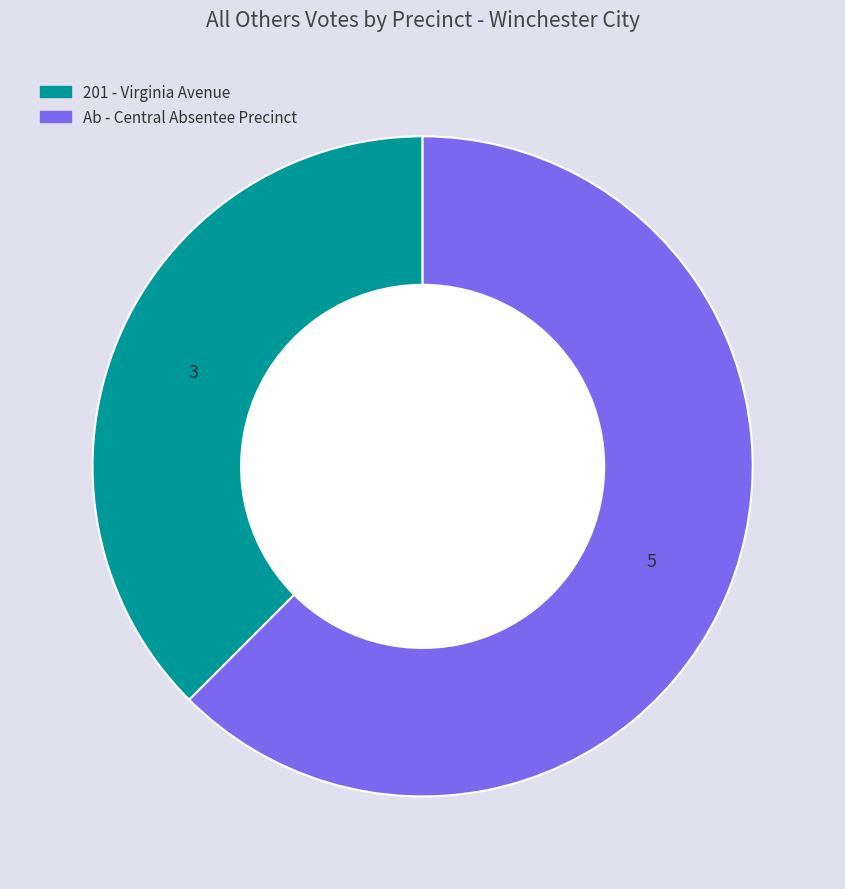

Is there any slice that represents more than half of the pie?

Yes